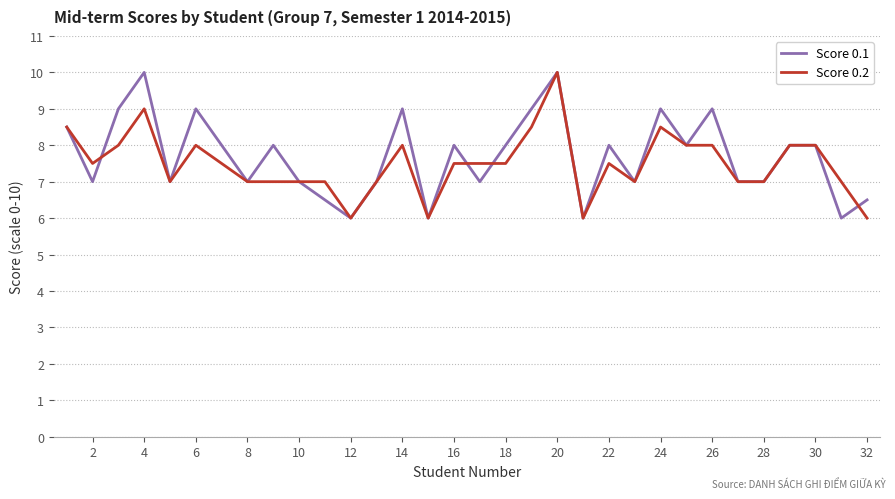

What is the minimum value for Score 0.2?

6.0